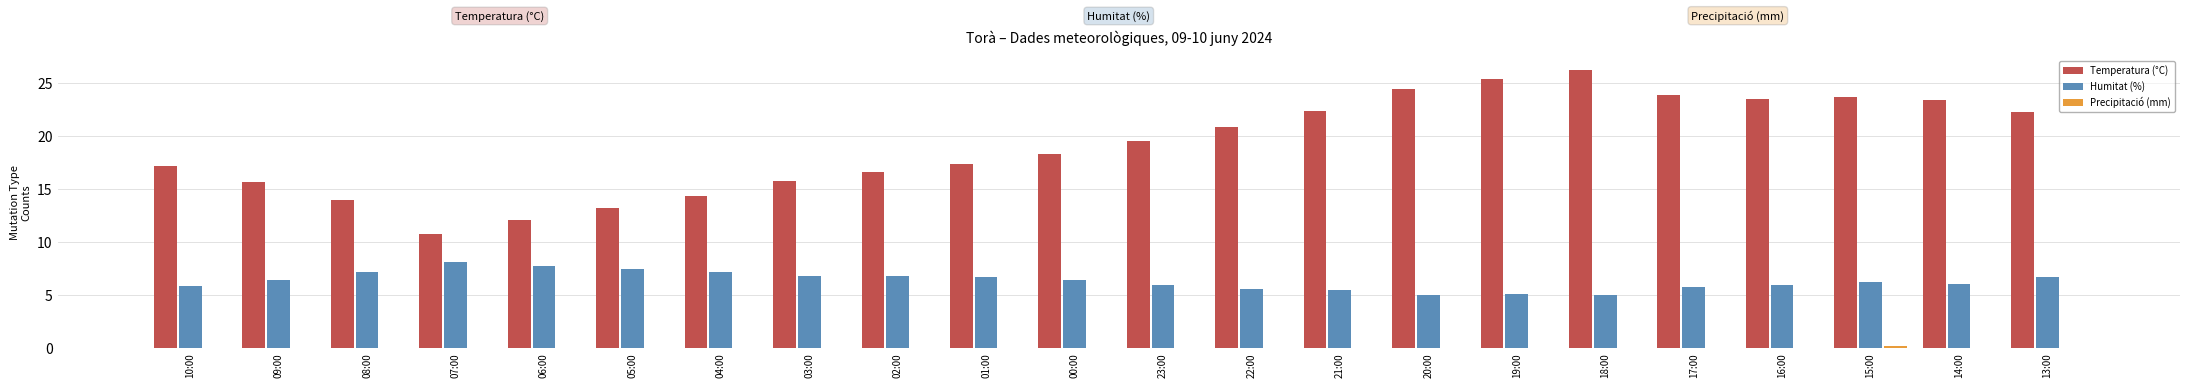

What is the maximum value for Temperatura (°C)?

26.2